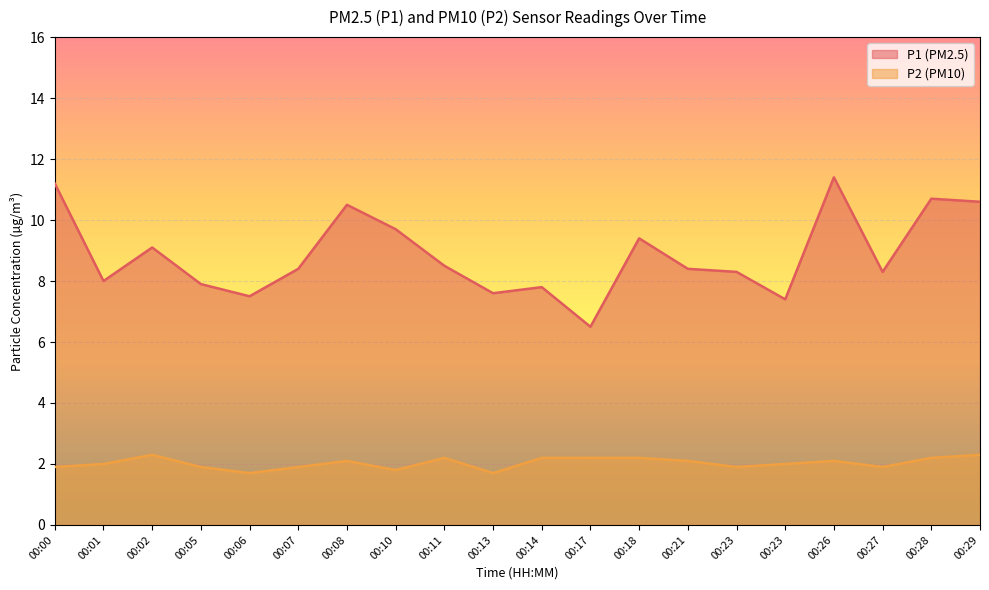

The value of P2 at 00:17 is 2.2. True or false?

True